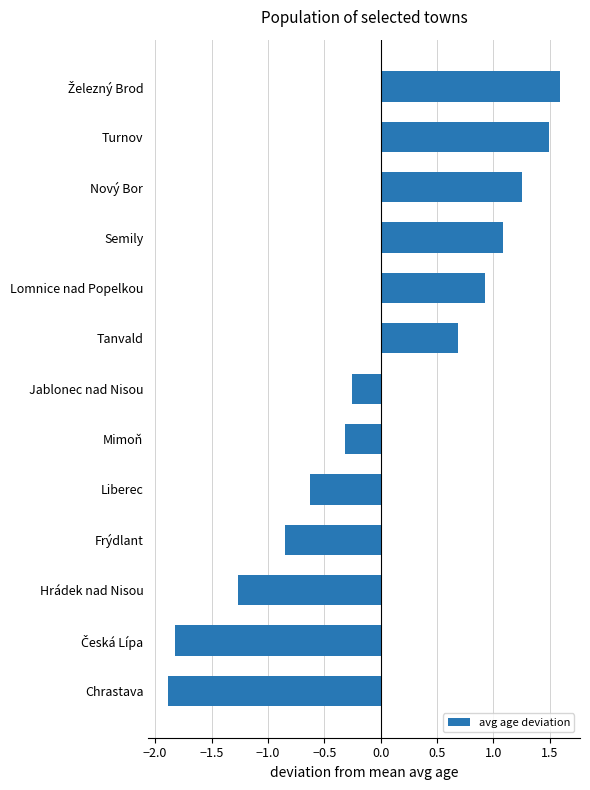

What is the greatest value displayed?

1.6